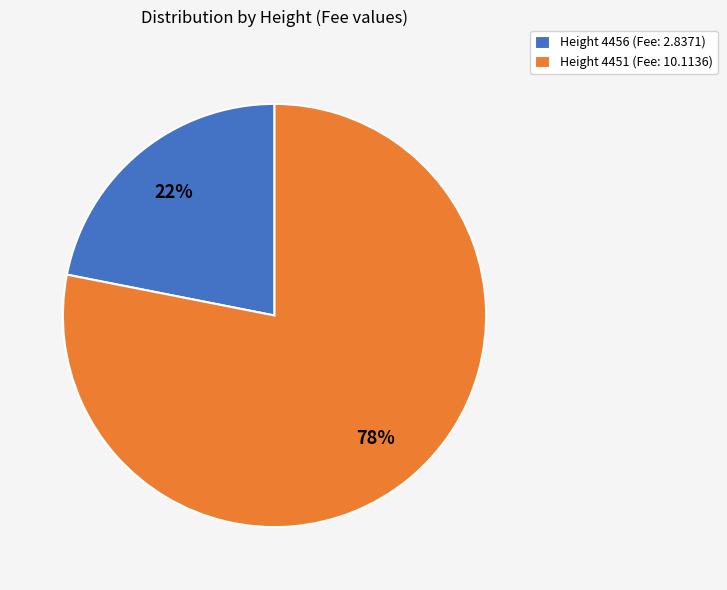

How many slices are in this pie chart?

2